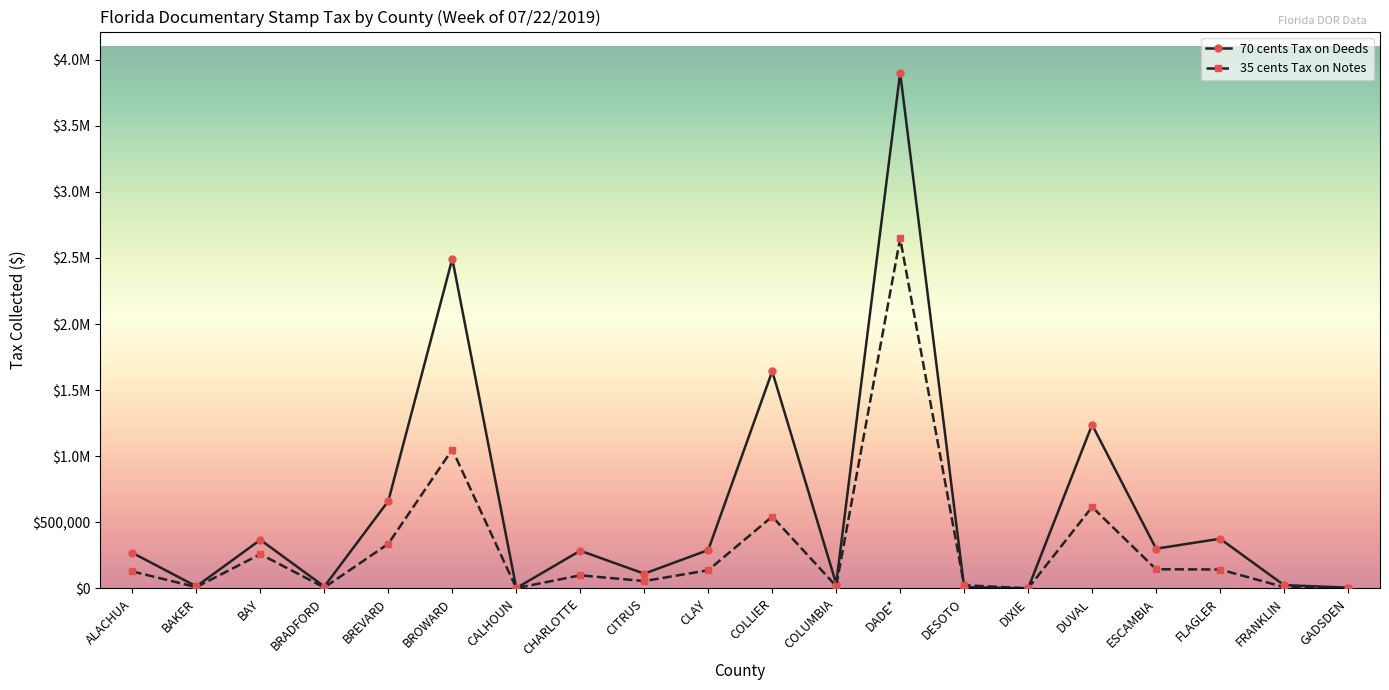

Does the chart have visible grid lines?

No